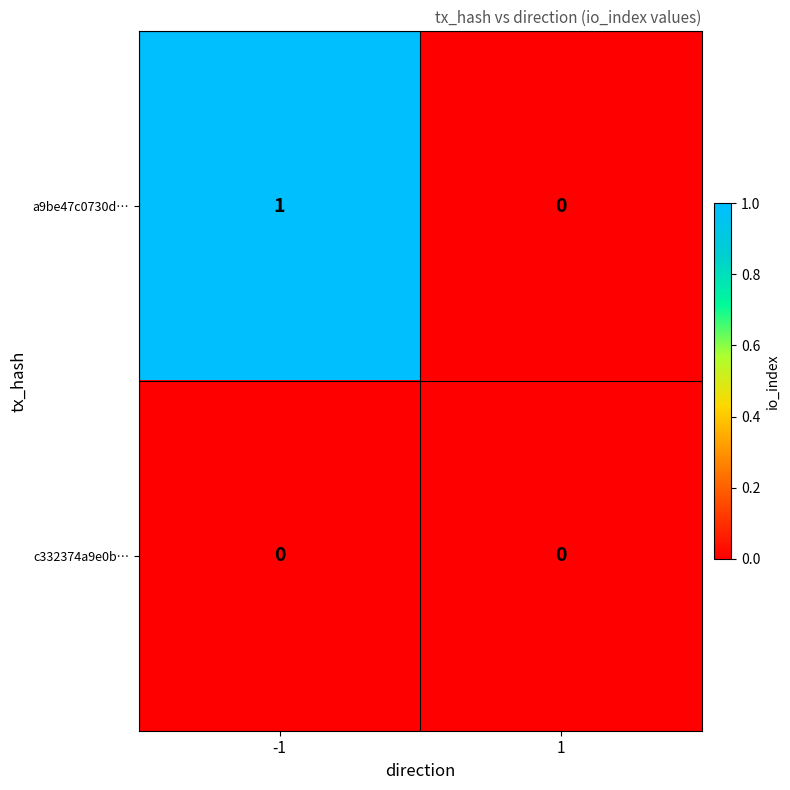

Is it true that a9be47c0730d… equals 2 at -1?

False